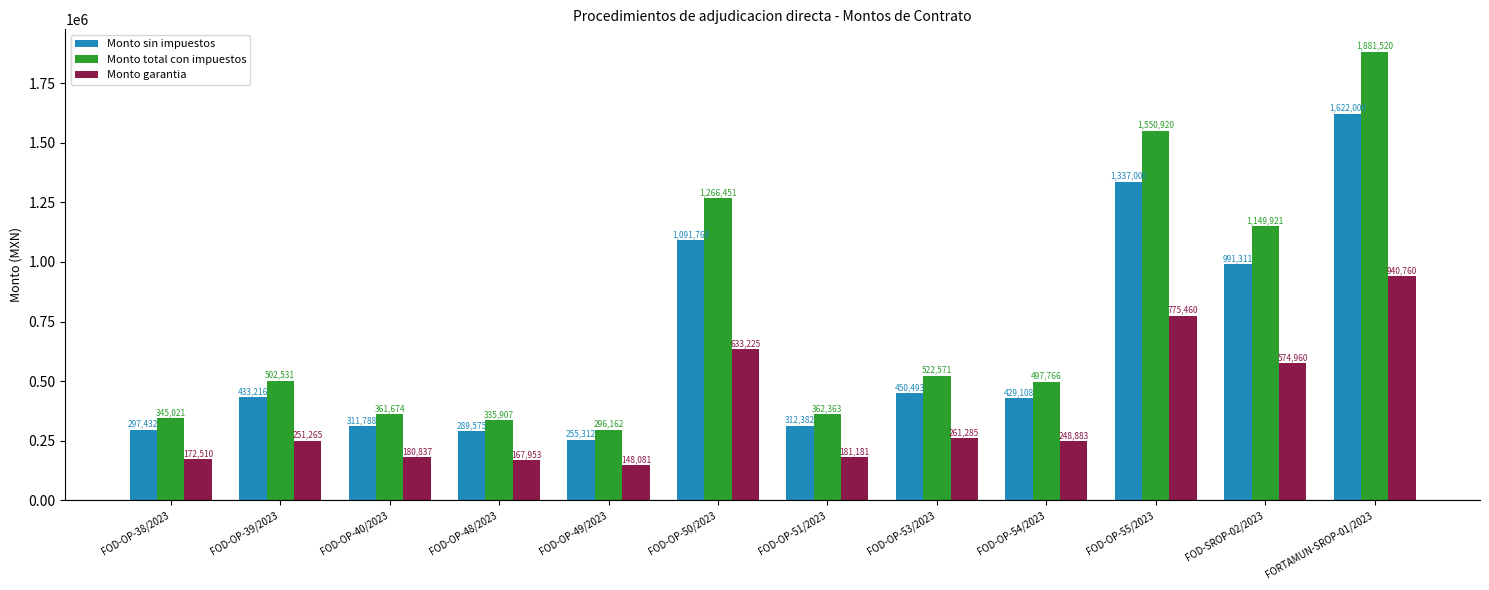

Which category has the lowest value in the Monto total con impuestos series?

FOD-OP-49/2023